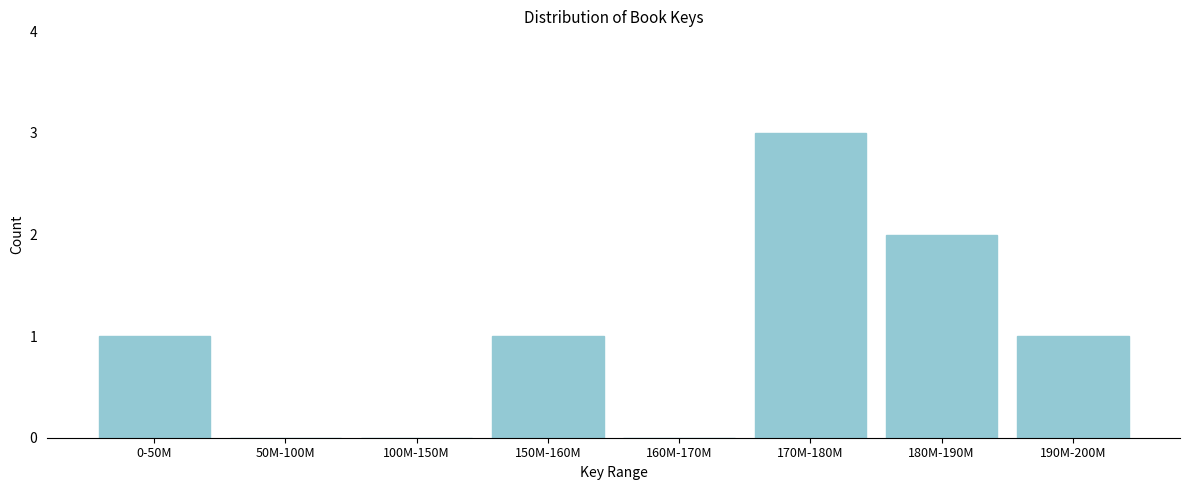

Reading left to right, transcribe all the data shown in this chart.

0-50M=1	50M-100M=0	100M-150M=0	150M-160M=1	160M-170M=0	170M-180M=3	180M-190M=2	190M-200M=1